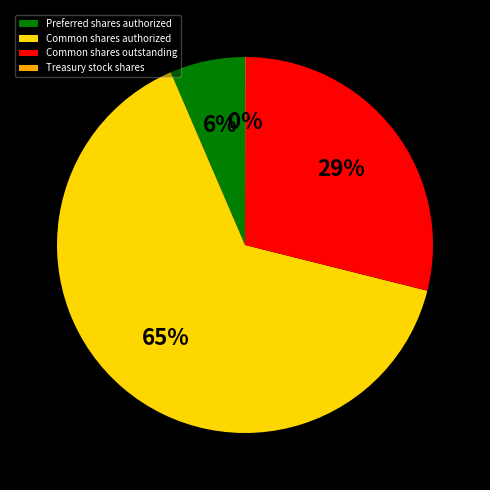

To the nearest percent, what is the difference between the largest and smallest slice percentages?

65%